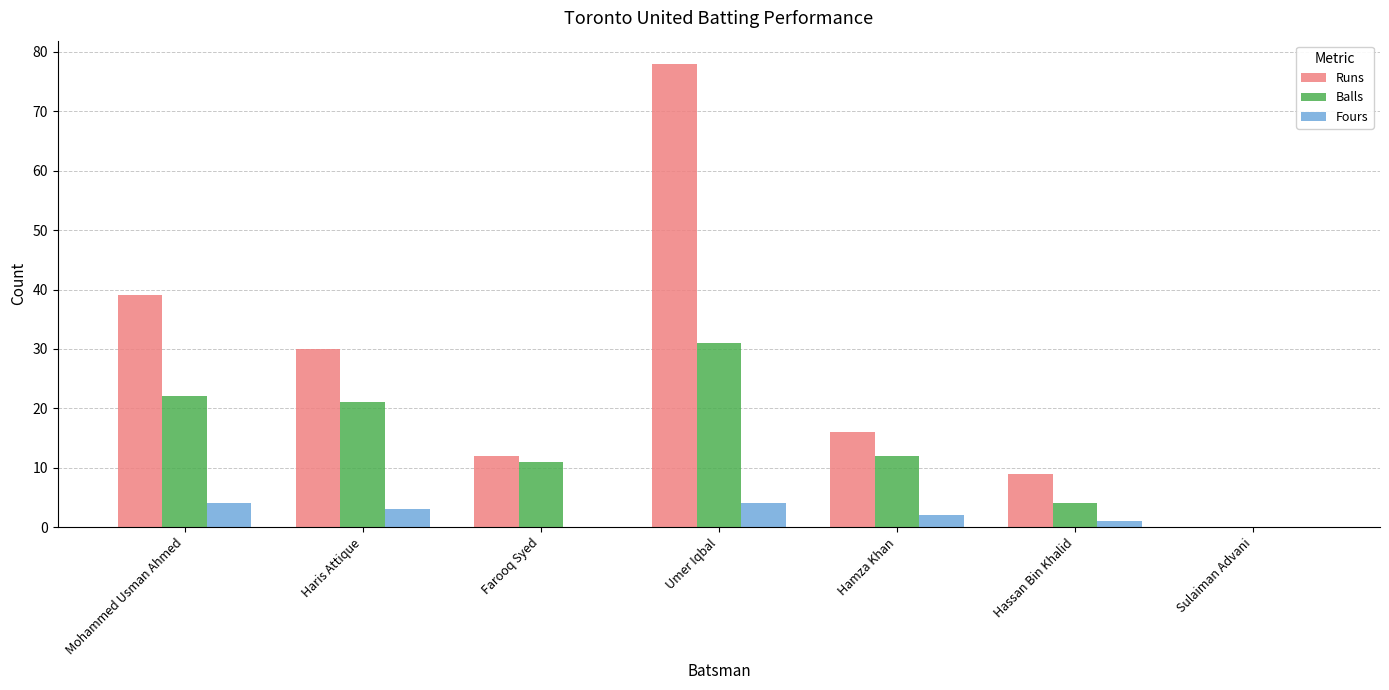

Is it true that Runs equals 7 at Hamza Khan?

False